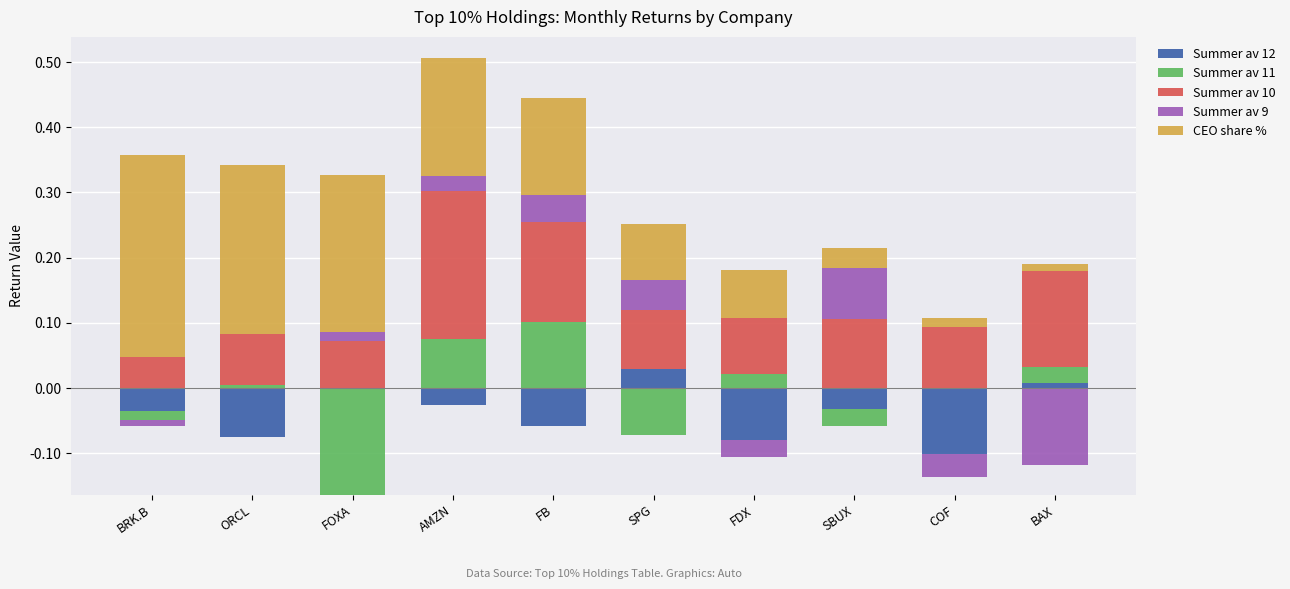

The Summer av 12 series shows 0.0 at SPG. True or false?

False